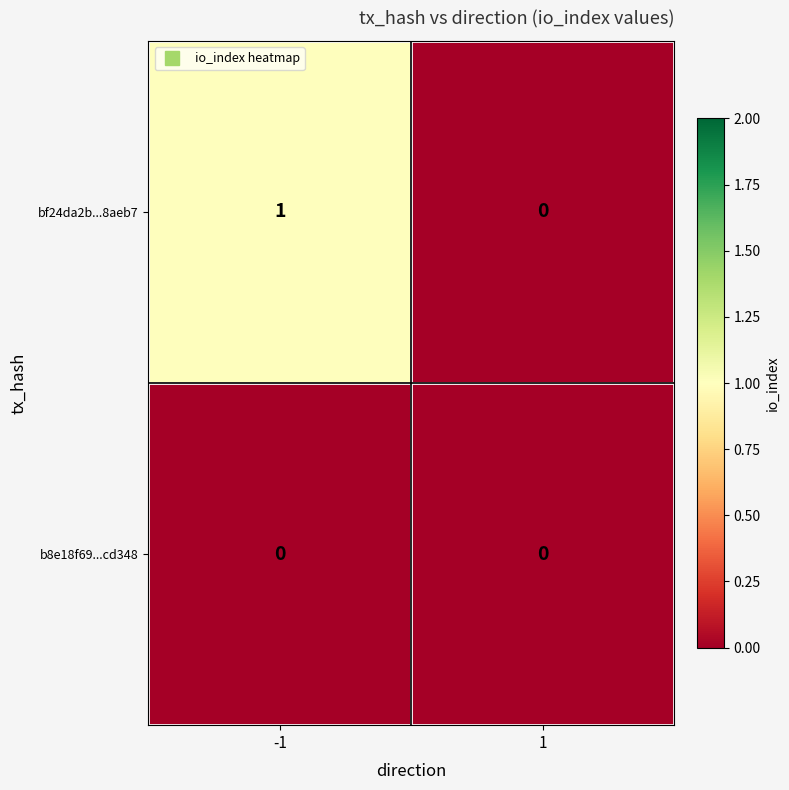

Rank the series by their maximum value, from lowest to highest.

b8e18f69...cd348, bf24da2b...8aeb7